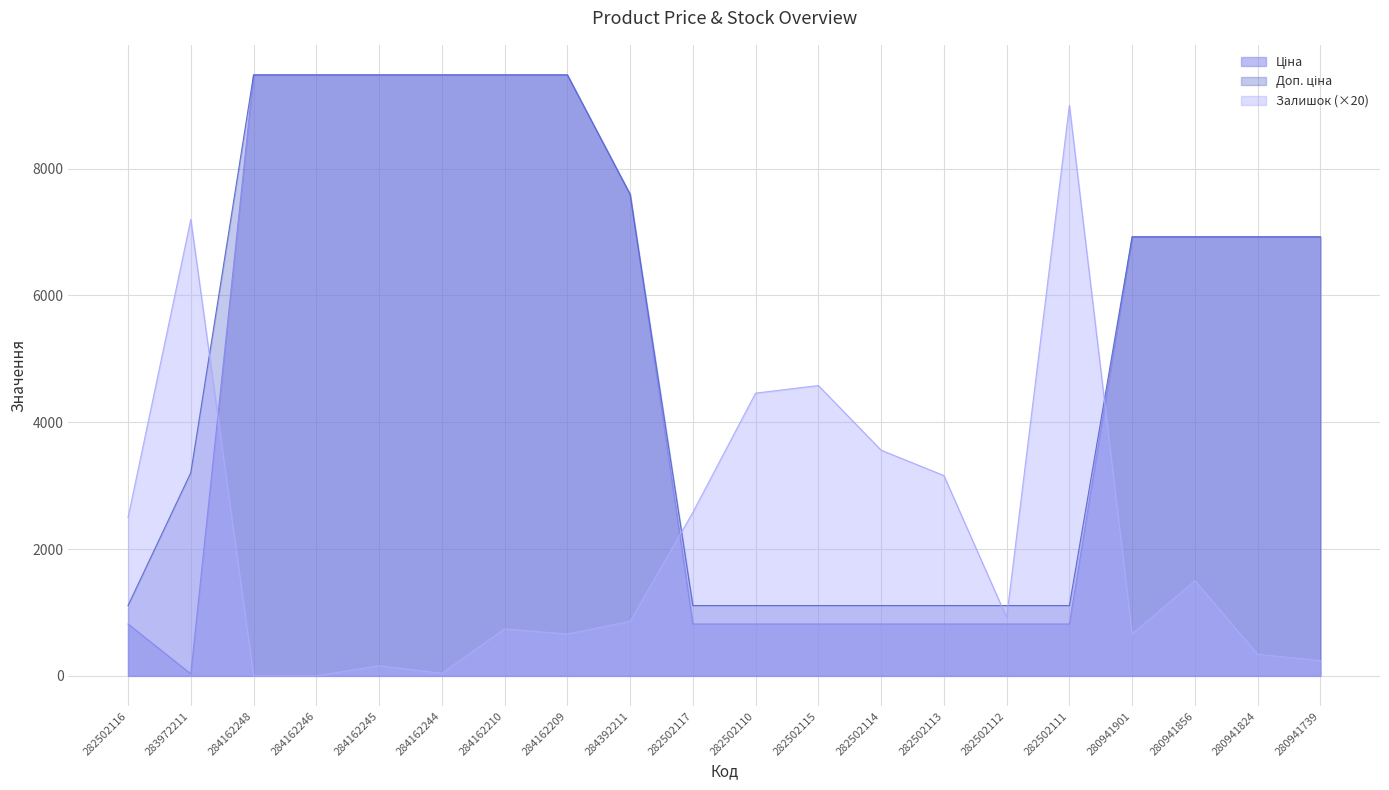

List the series in order of their peak value, lowest first.

Залишок, Ціна, Доп. ціна